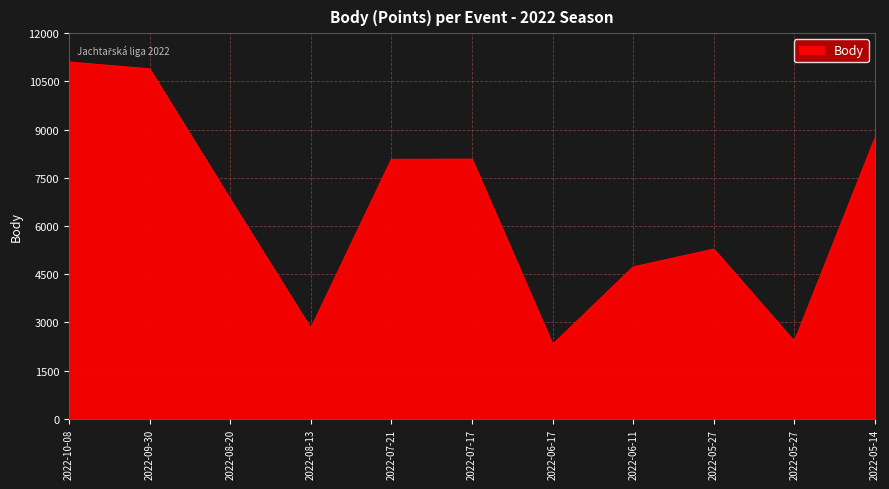

What is the difference between the values at 2022-09-30 and 2022-08-13?

8072